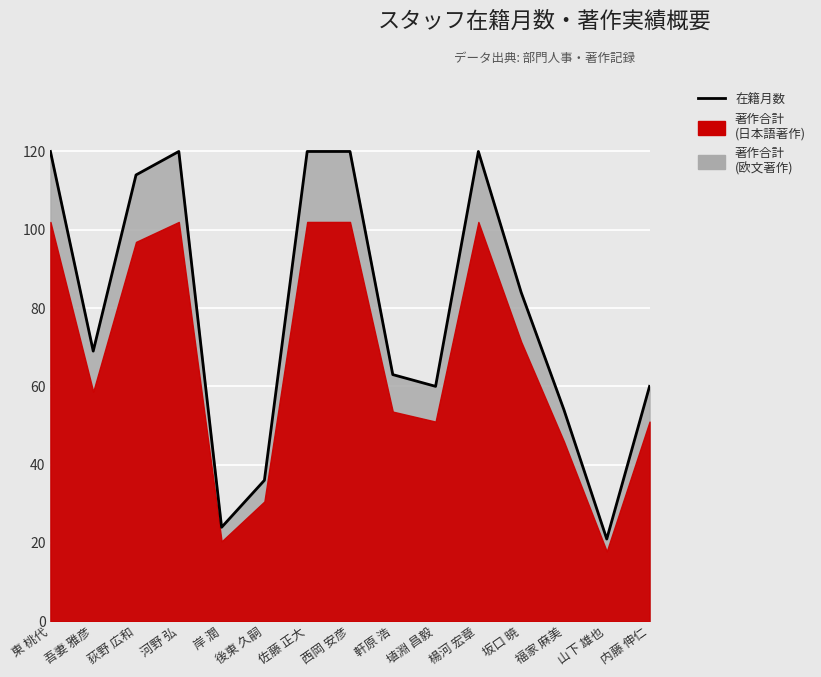

Rank the categories by value from lowest to highest.

山下 雄也, 岸 潤, 後東 久嗣, 福家 麻美, 埴淵 昌毅, 内藤 伸仁, 軒原 浩, 吾妻 雅彦, 坂口 暁, 荻野 広和, 東 桃代, 河野 弘, 佐藤 正大, 西岡 安彦, 楊河 宏章